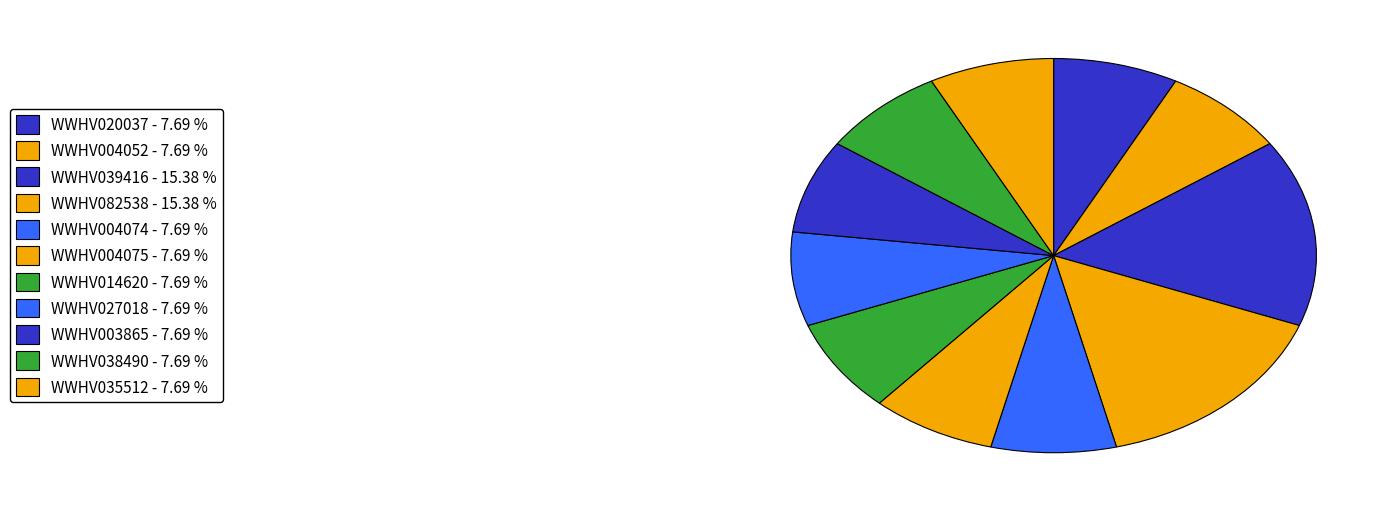

How many segments does this pie chart have?

11